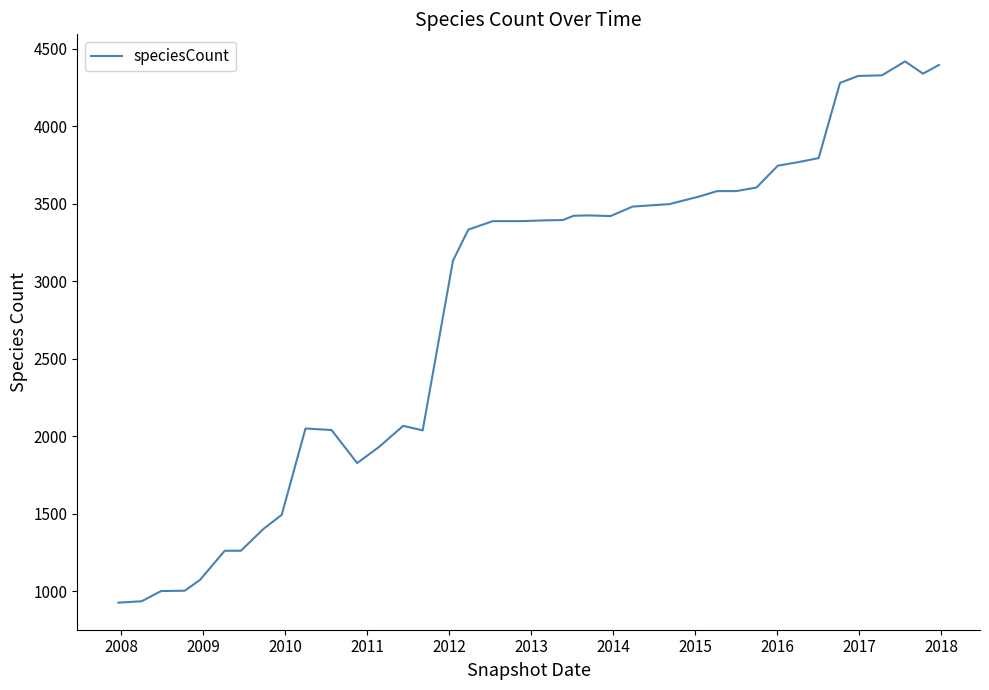

What is the minimum value shown in the chart?

925